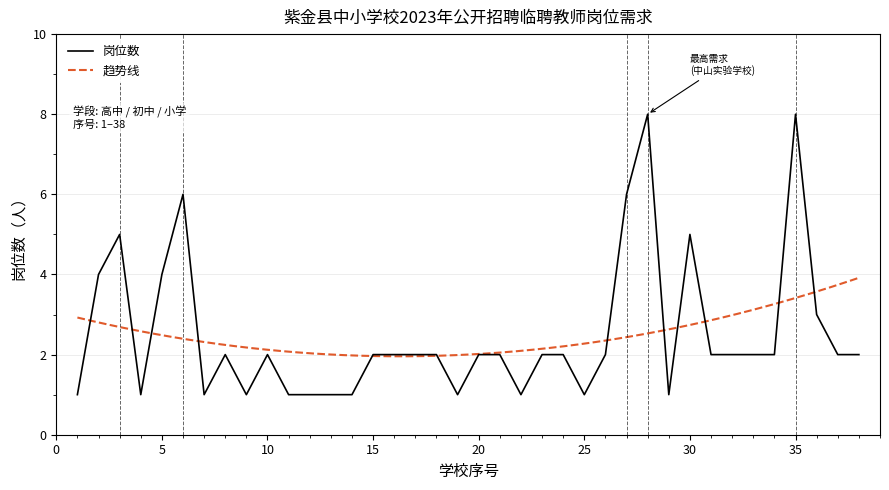

Count the values in the range 1 to 2.

29